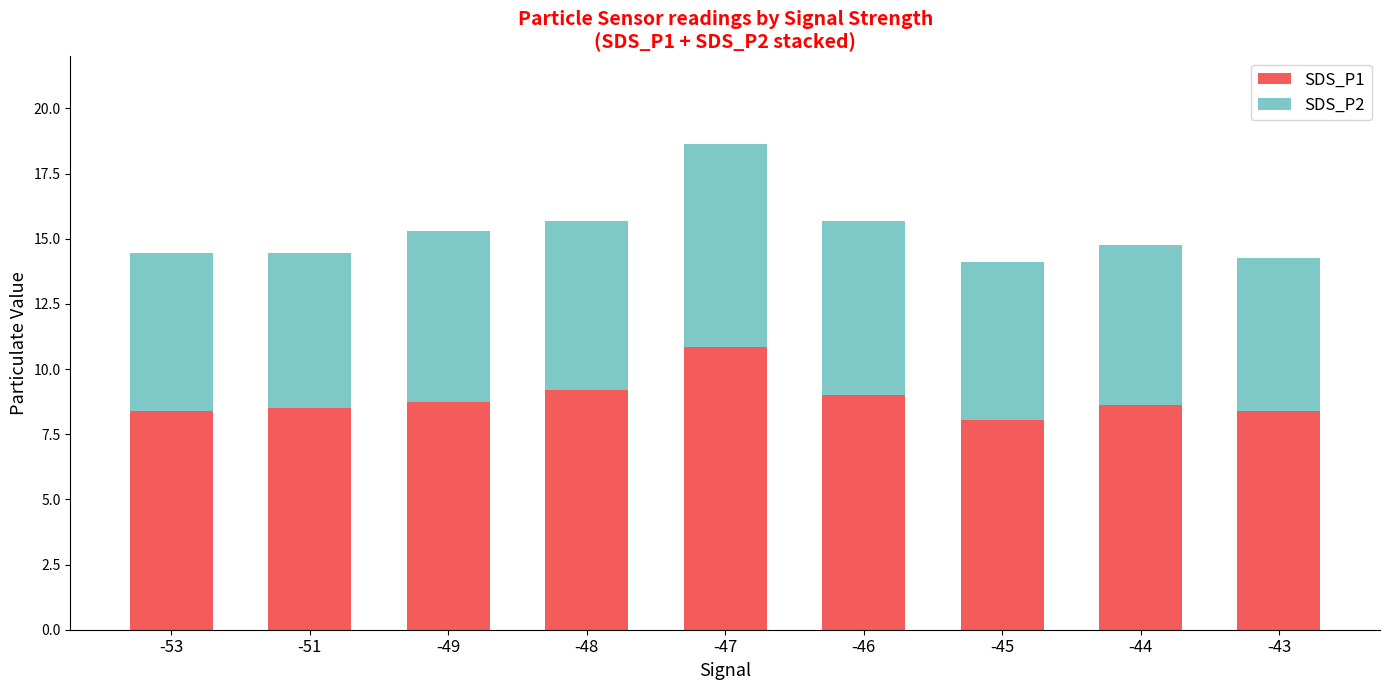

What are all the series names shown in the legend?

SDS_P1, SDS_P2